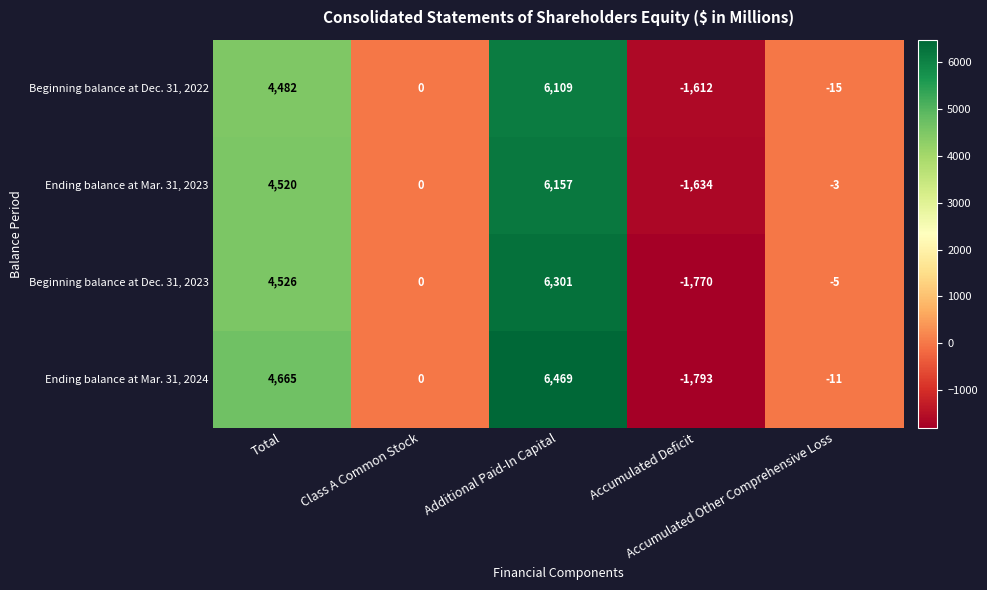

How many negative values does the Ending balance at Mar. 31, 2024 series have?

2